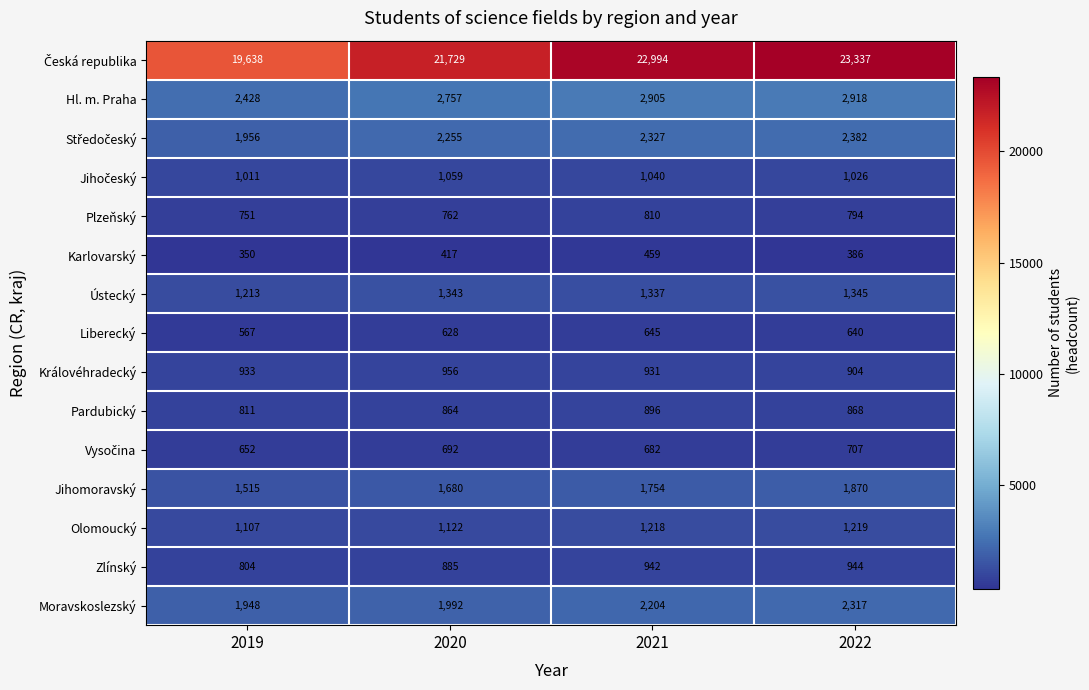

What is the average value of the Karlovarský series?

403